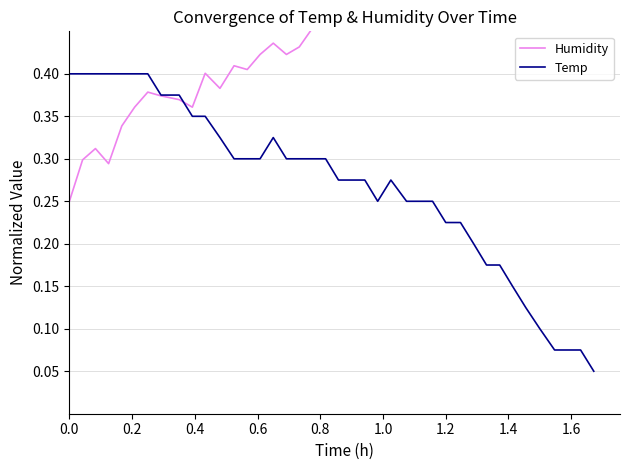

What is the average value of the Humidity series?

0.5